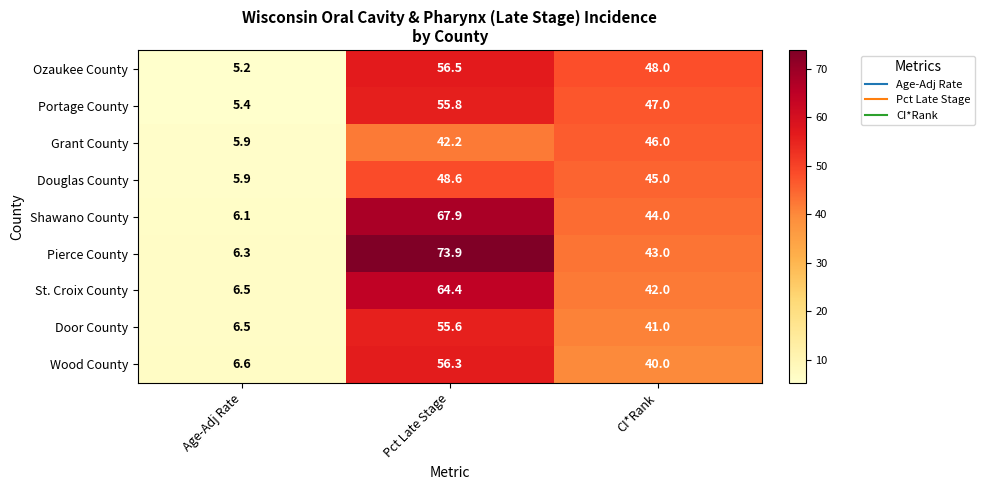

Reading left to right, extract all data points from this chart.

Ozaukee County: 5.2	56.5	48.0
Portage County: 5.4	55.8	47.0
Grant County: 5.9	42.2	46.0
Douglas County: 5.9	48.6	45.0
Shawano County: 6.1	67.9	44.0
Pierce County: 6.3	73.9	43.0
St. Croix County: 6.5	64.4	42.0
Door County: 6.5	55.6	41.0
Wood County: 6.6	56.3	40.0